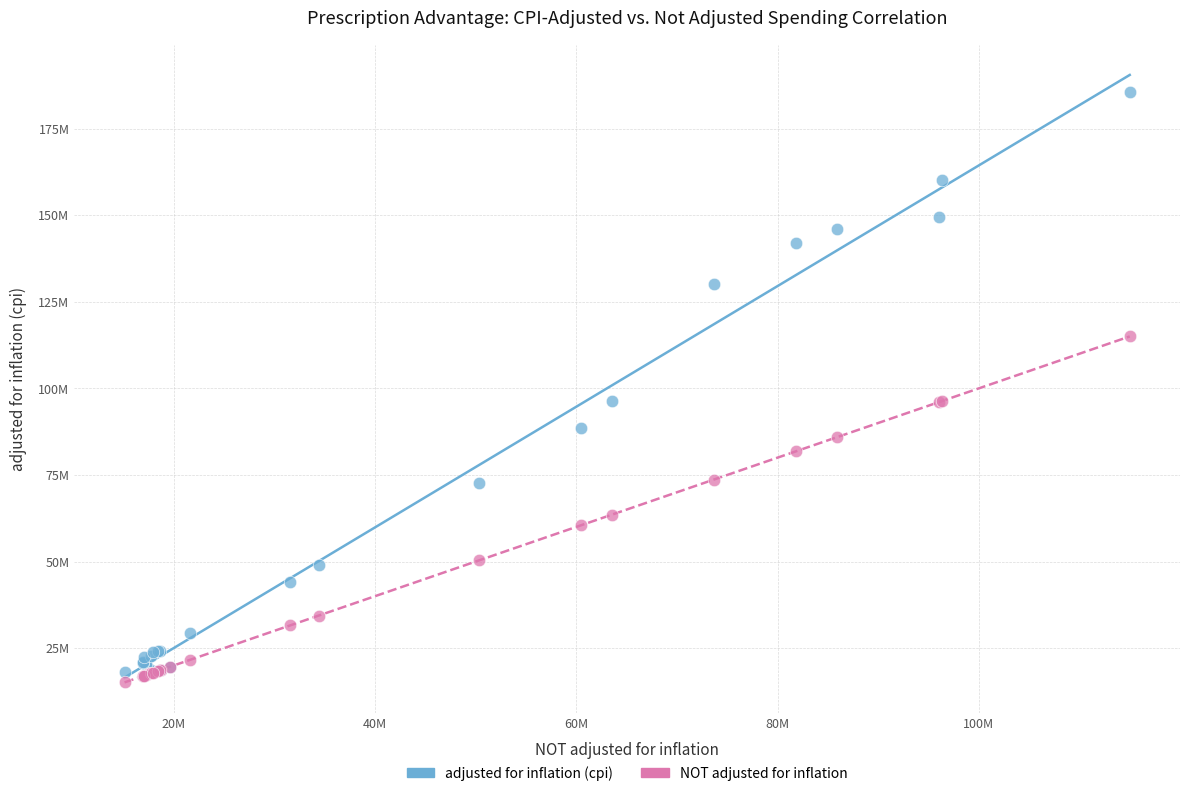

Which series has the widest spread of Y values?

adjusted for inflation (cpi)